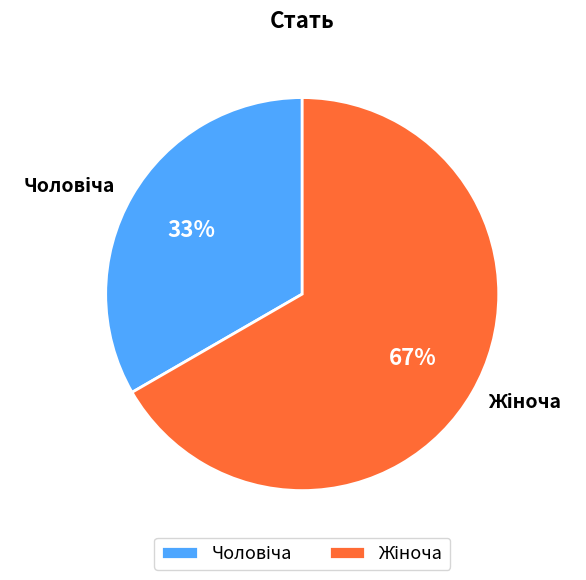

Does any single category account for the majority?

Yes